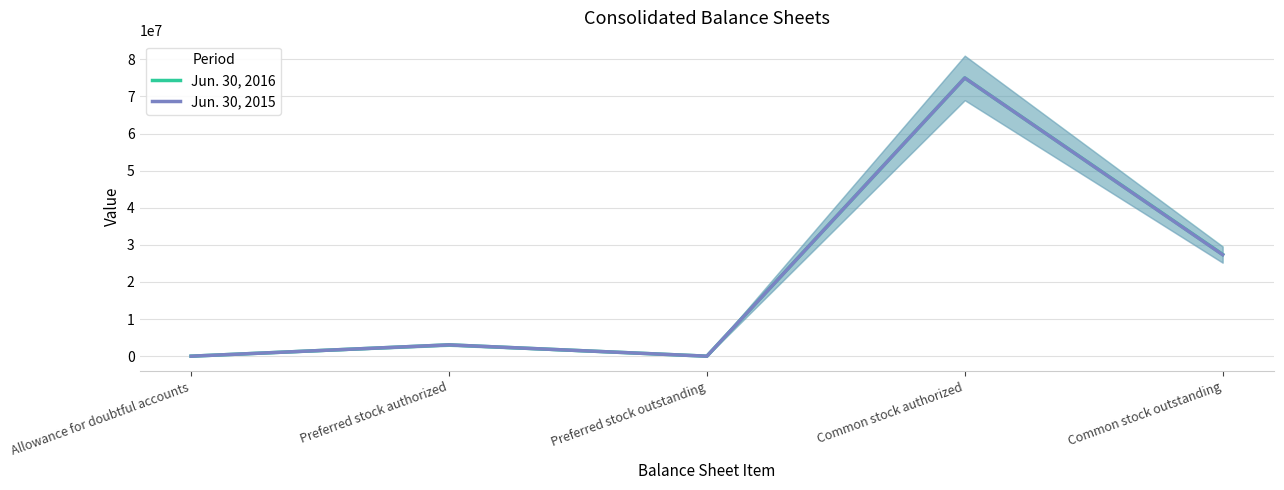

What is the value of the Jun. 30, 2015 point at the 5th from the left?

27360581